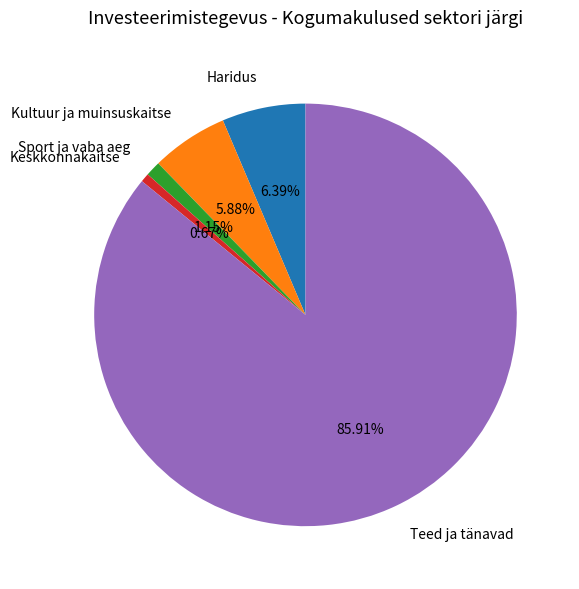

Count the number of slices in the pie.

5